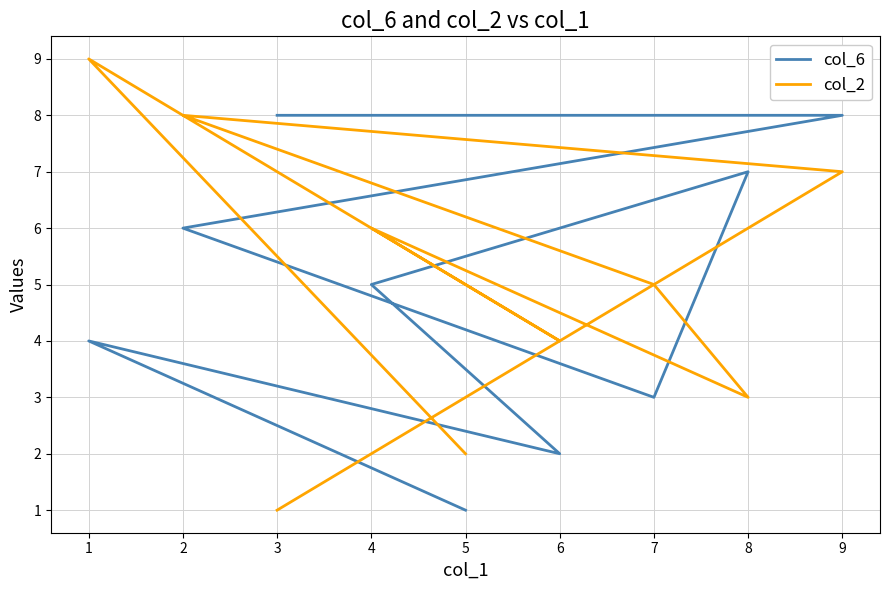

Which series has the widest spread of values?

col_2